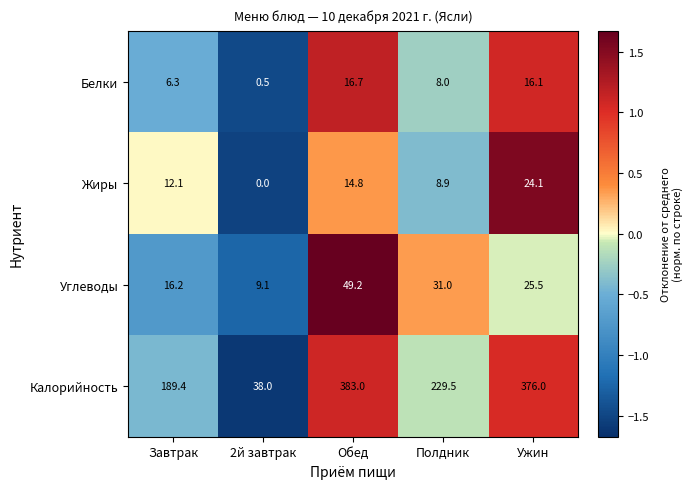

The value of Белки at 2й завтрак is 0.5. True or false?

True